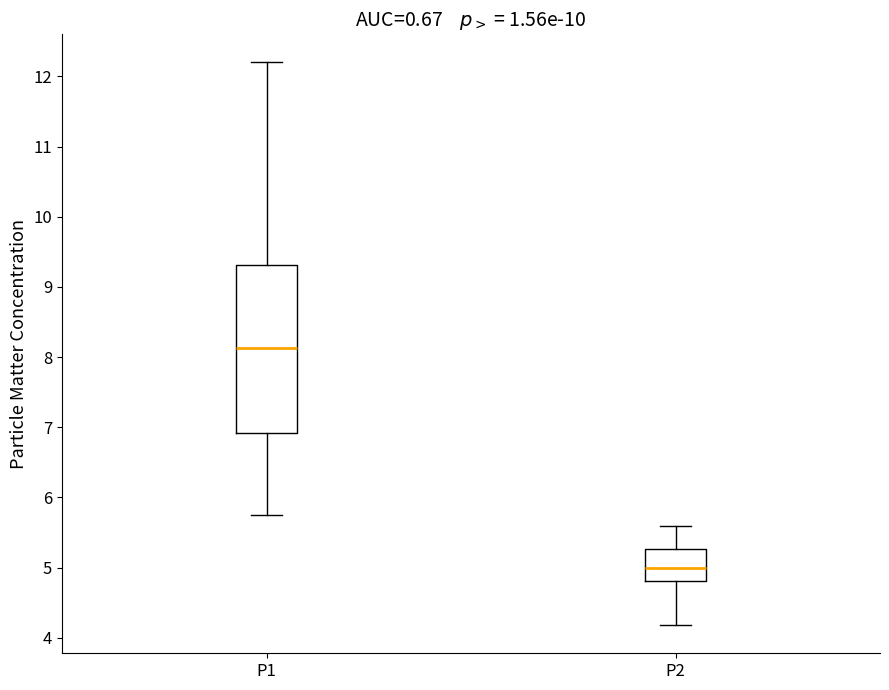

Which box is the tallest, from its lower edge to its upper edge?

P1